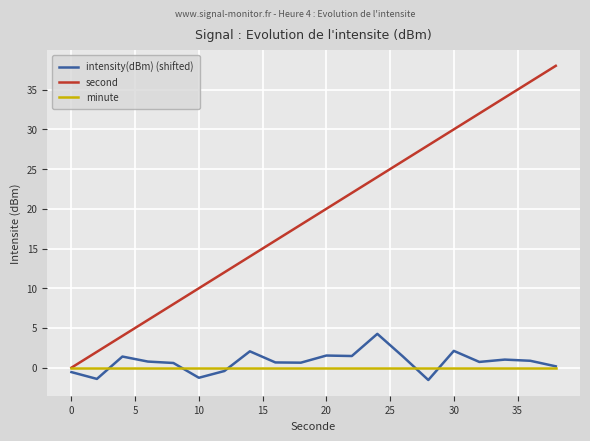

True or false: second and intensity(dBm) (shifted) cross at least once.

False